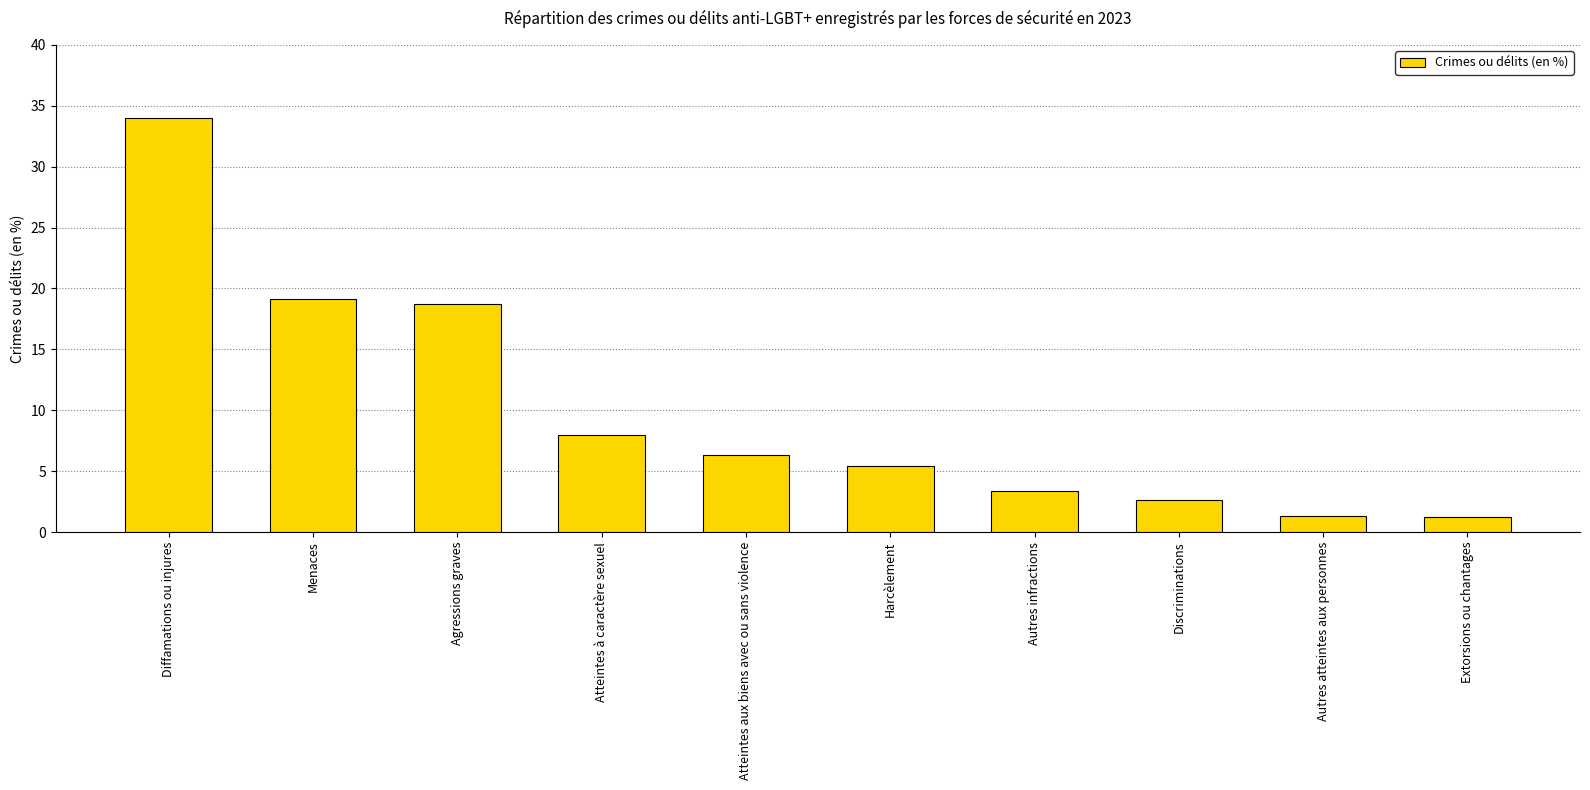

At which category does the chart reach its peak across all series?

Diffamations ou injures